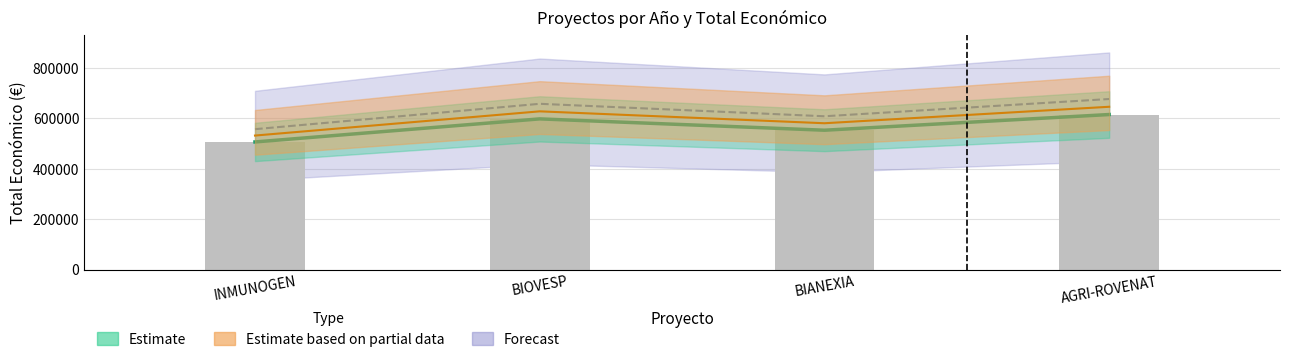

What is the maximum value shown in the chart?

615375